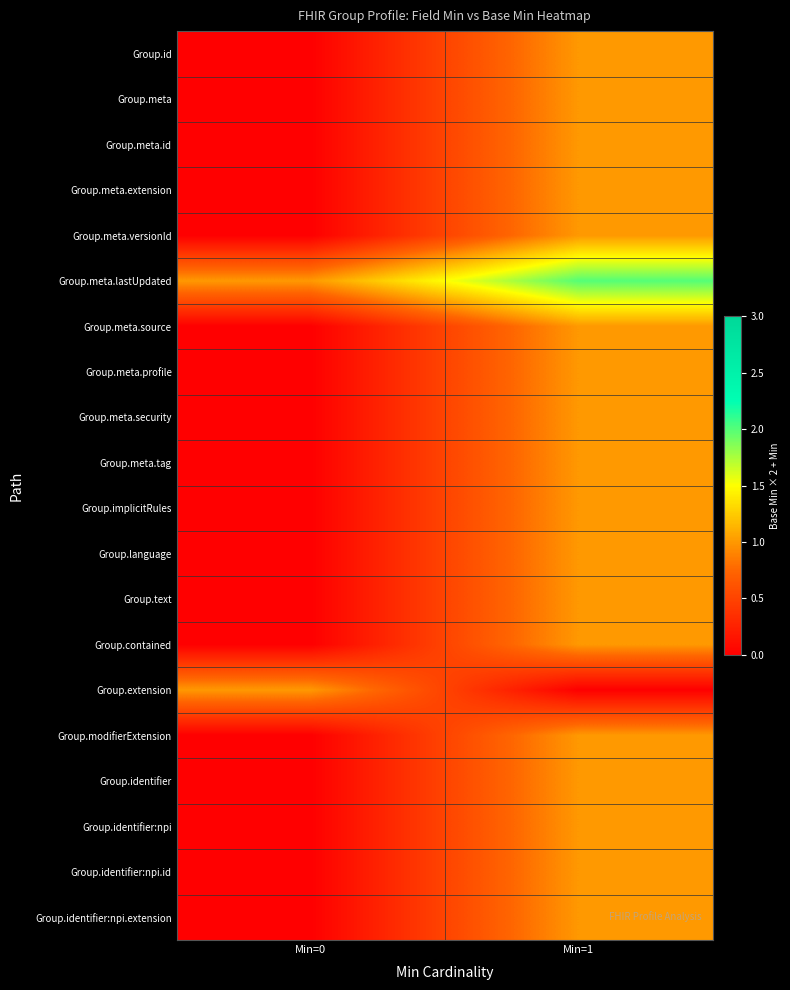

Which series has the largest total across all categories?

Group.meta.lastUpdated